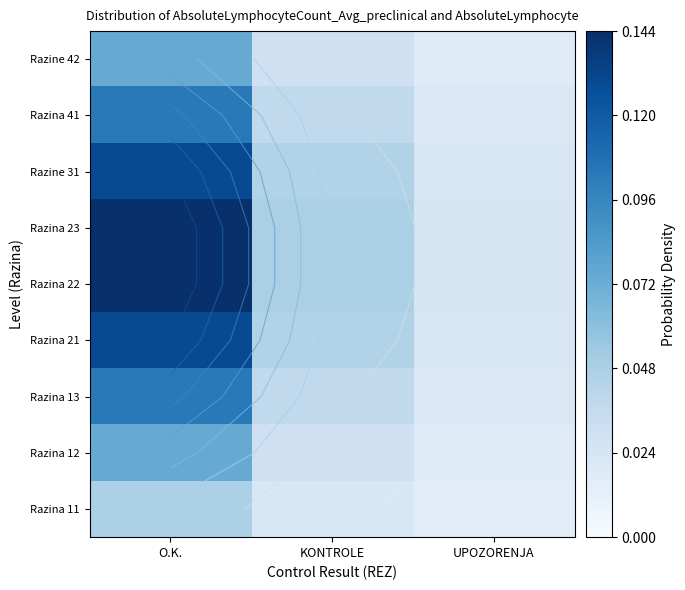

List the series in order of their peak value, highest first.

Razina 22, Razina 23, Razina 21, Razine 31, Razina 13, Razina 41, Razina 12, Razine 42, Razina 11